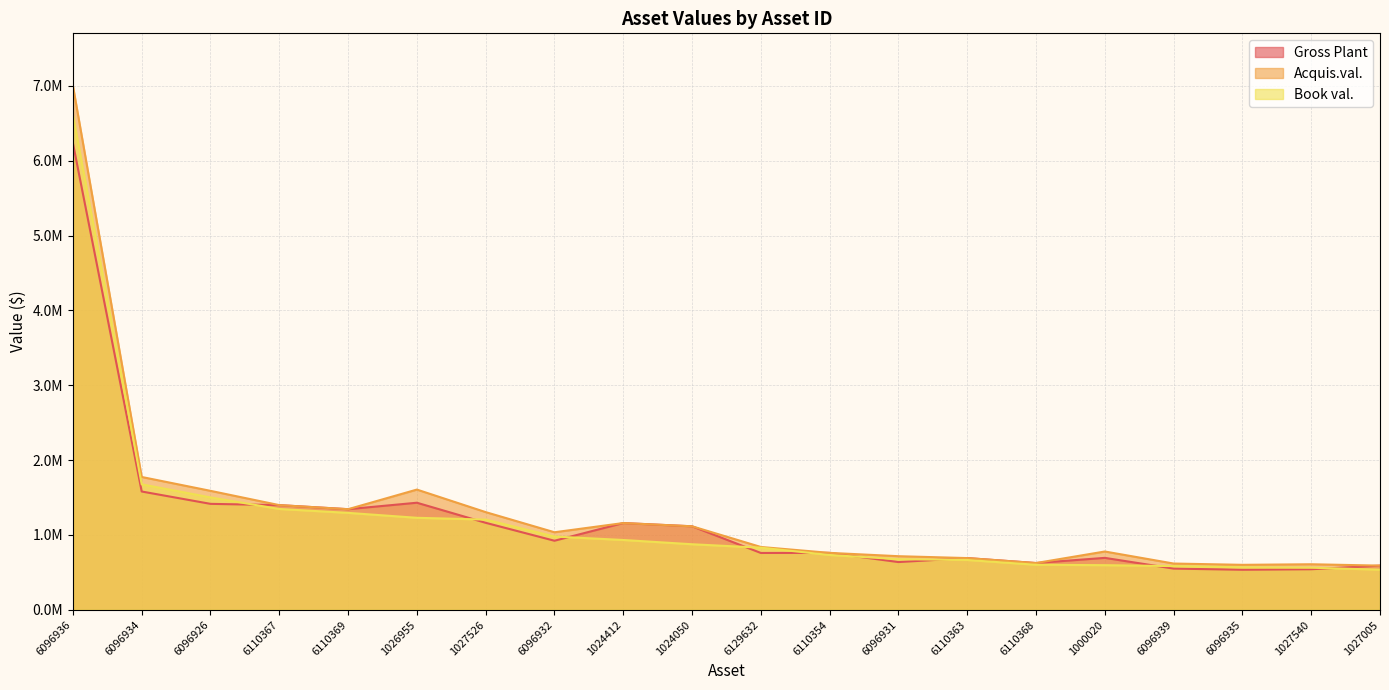

How many values in the Gross Plant series are below 922675?

10